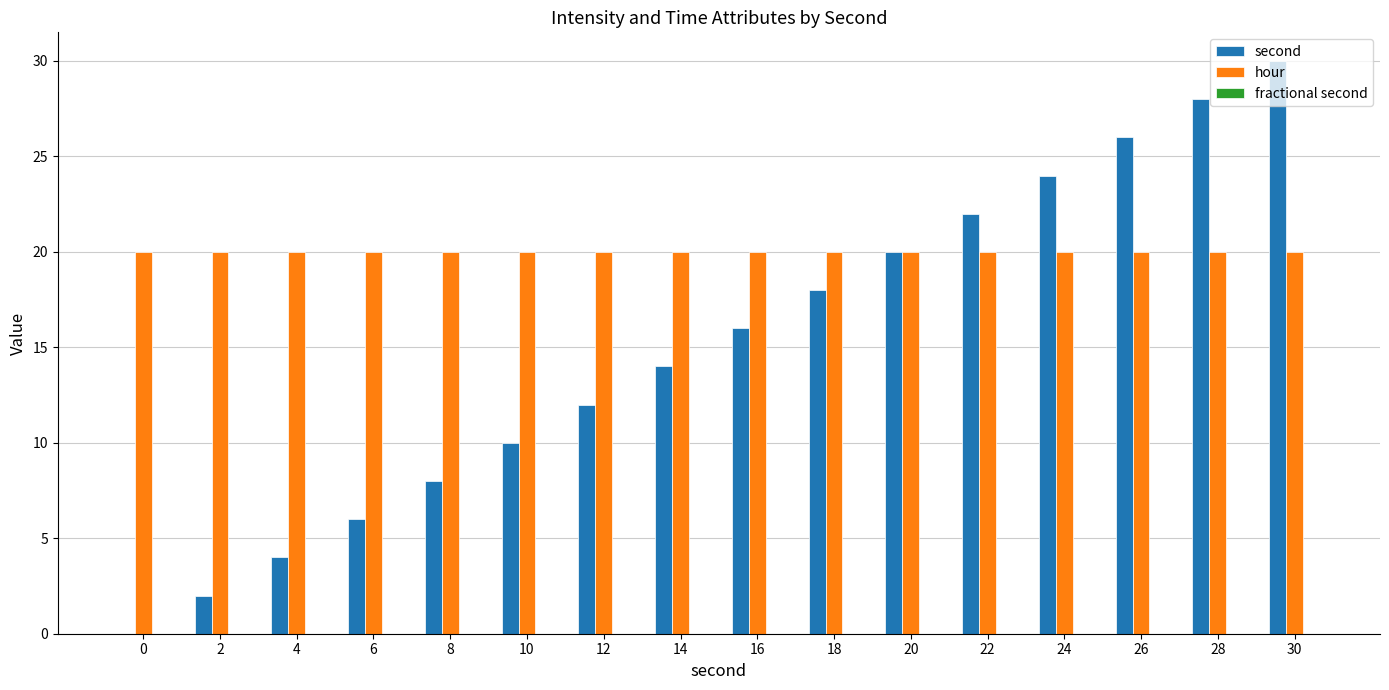

Are the bars grouped side by side (vs. stacked)?

Yes